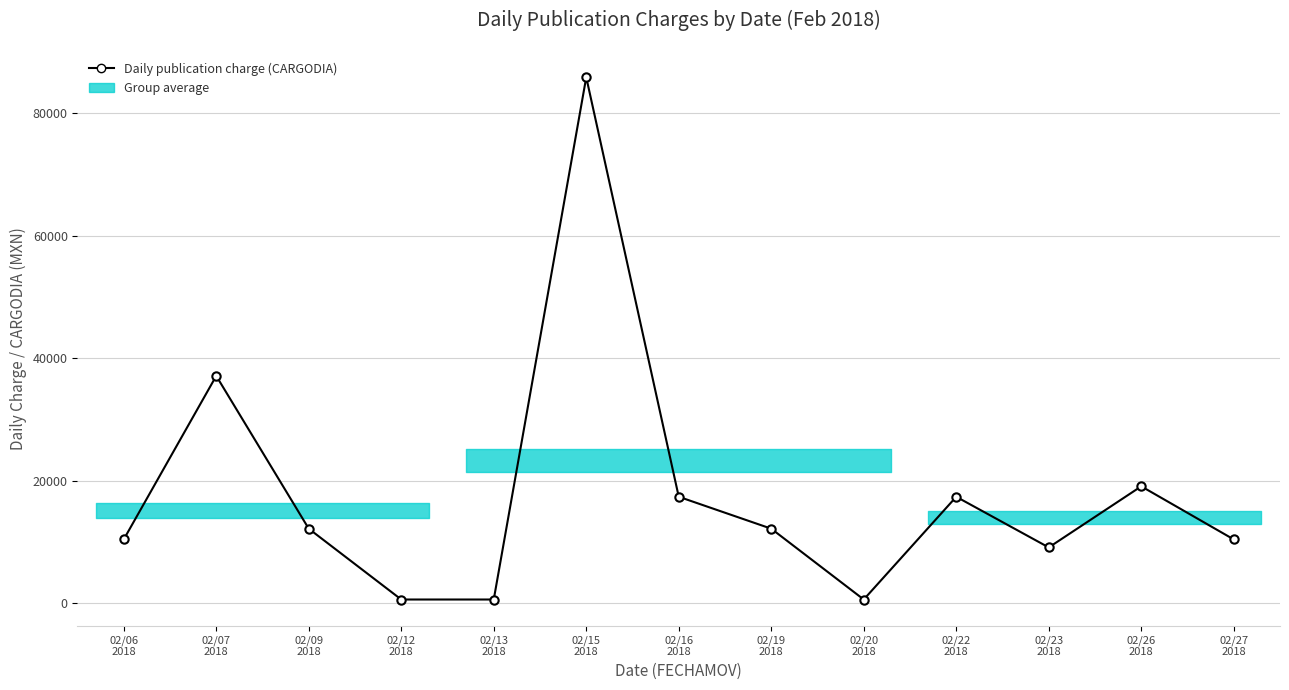

True or false: the data has more than 2 interior local peaks.

True